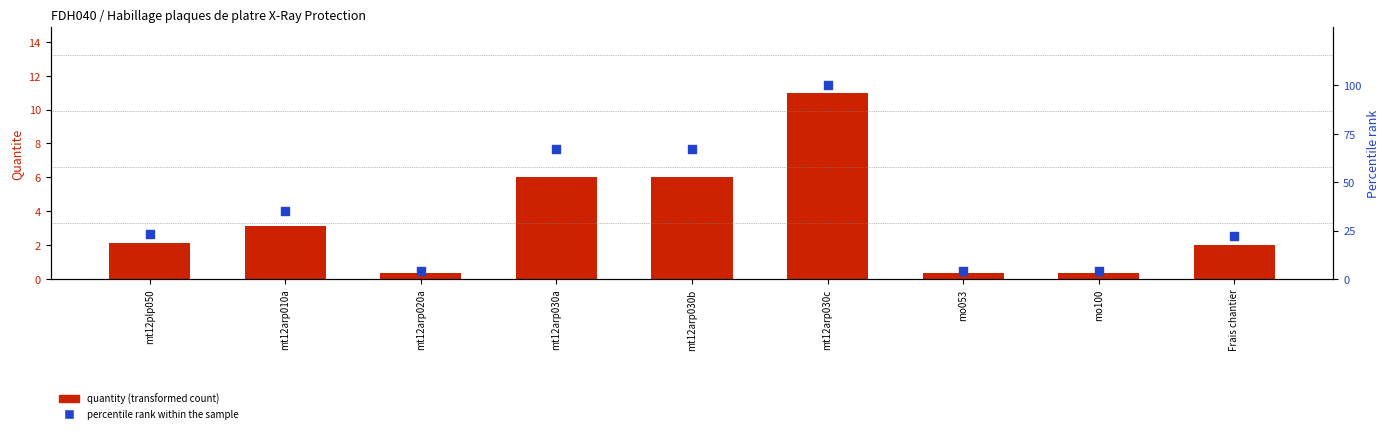

Which series has the largest total across all categories?

percentile rank within the sample